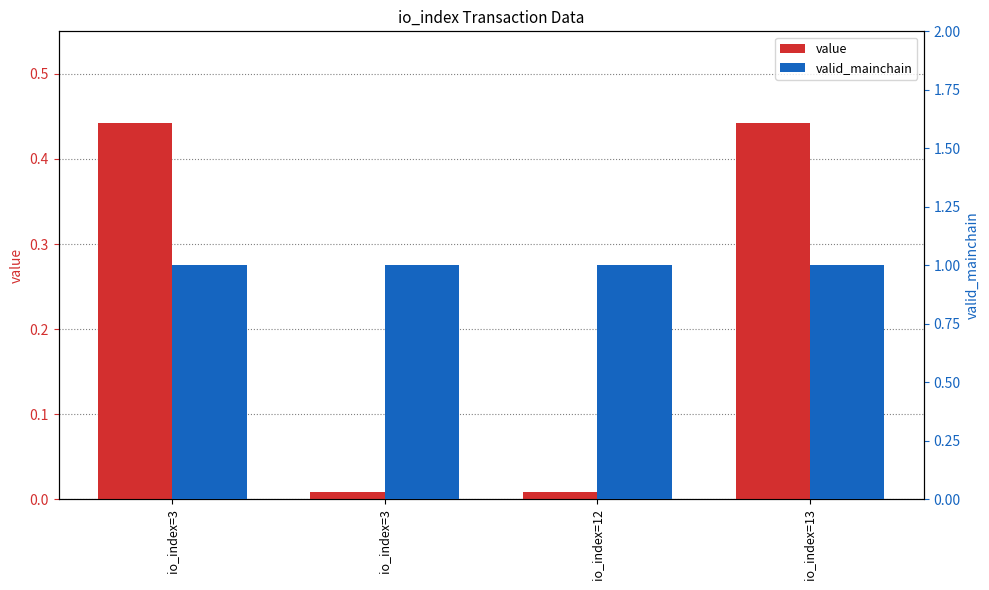

At how many categories does at least one series exceed 0?

4